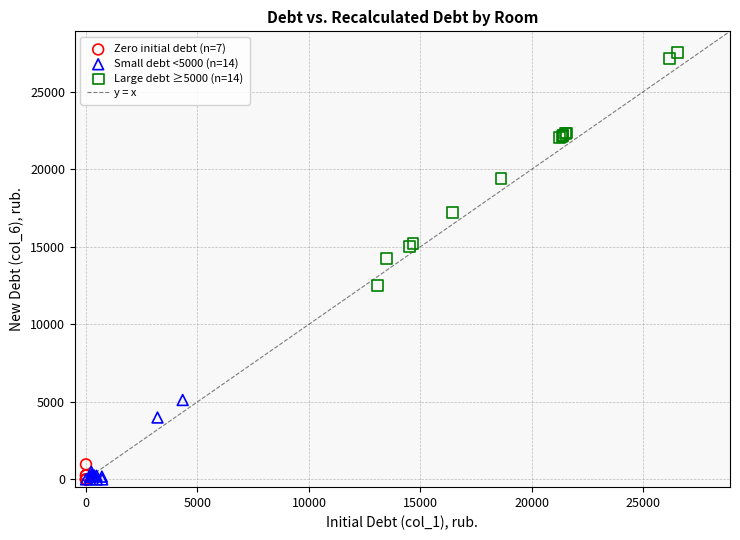

Which series contains the highest Y value?

Large debt ≥5000 (n=14)